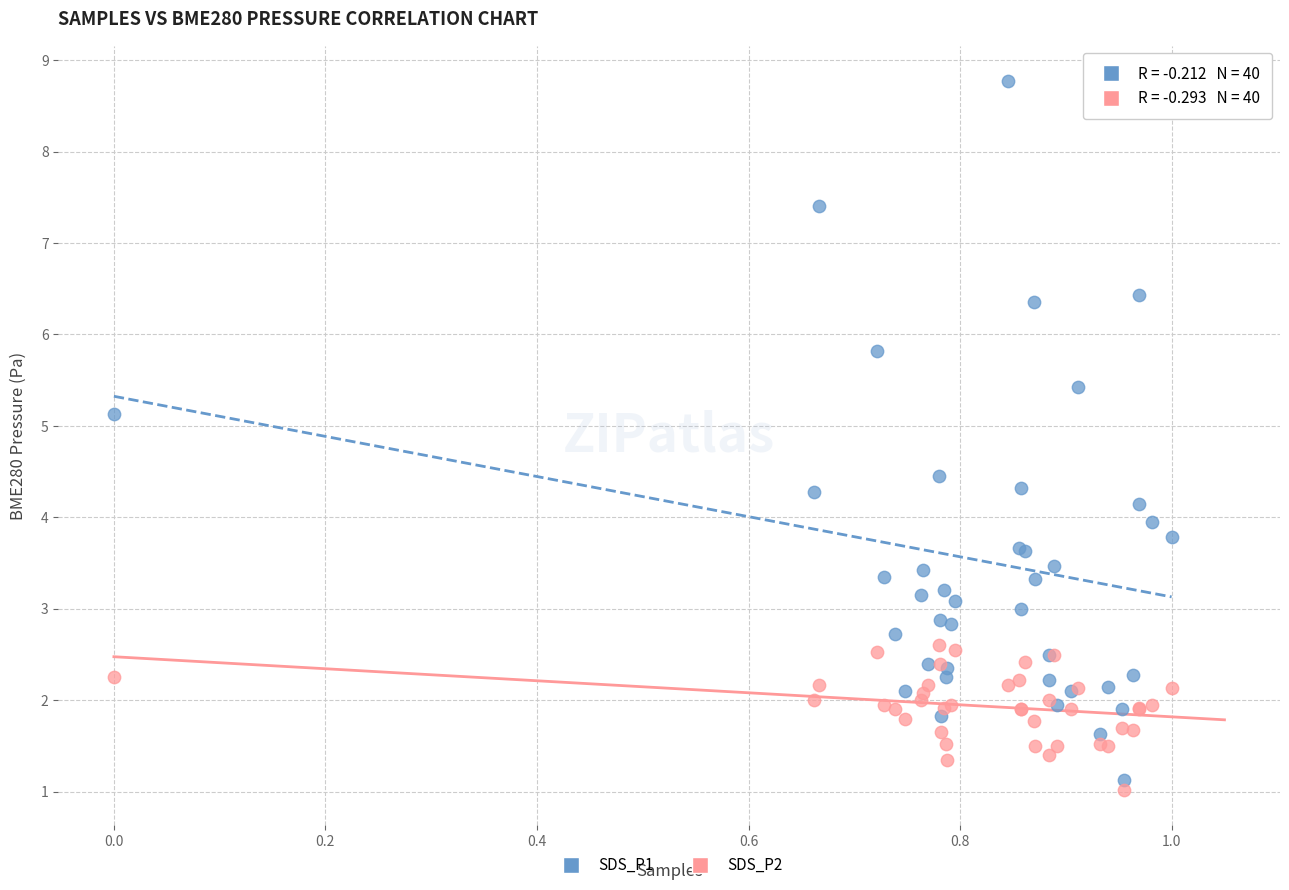

Which series reaches the minimum Y coordinate?

SDS_P2